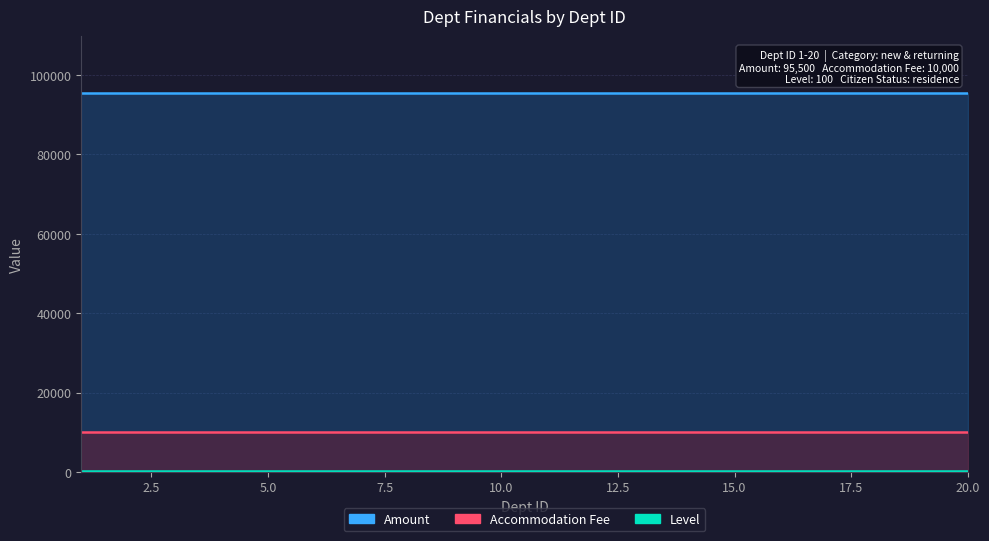

Is it true that Accommodation Fee equals 17754 at 4?

False